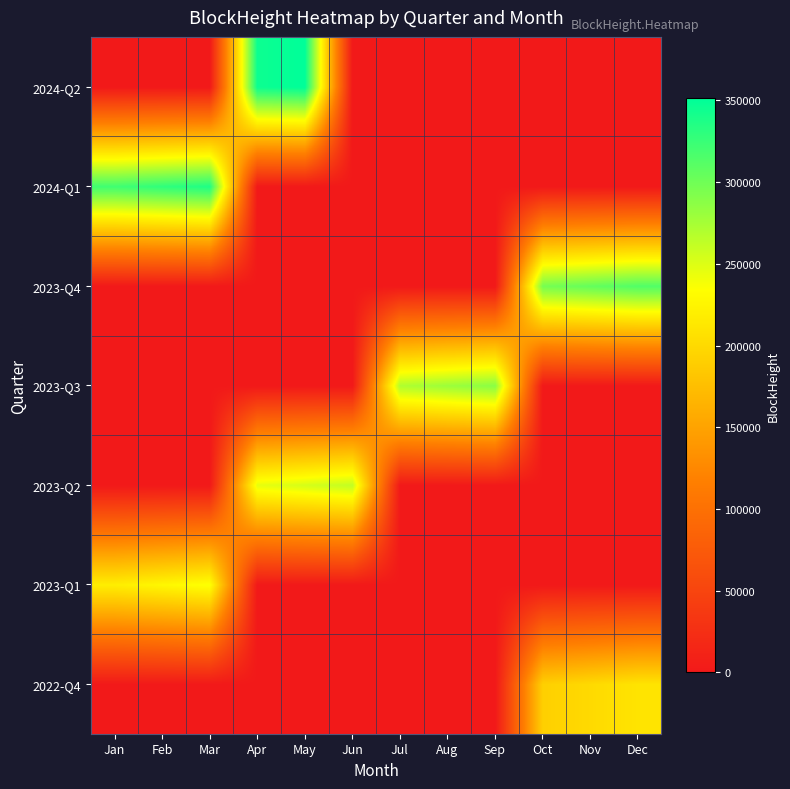

Which has a higher value, Mar or Aug?

Mar